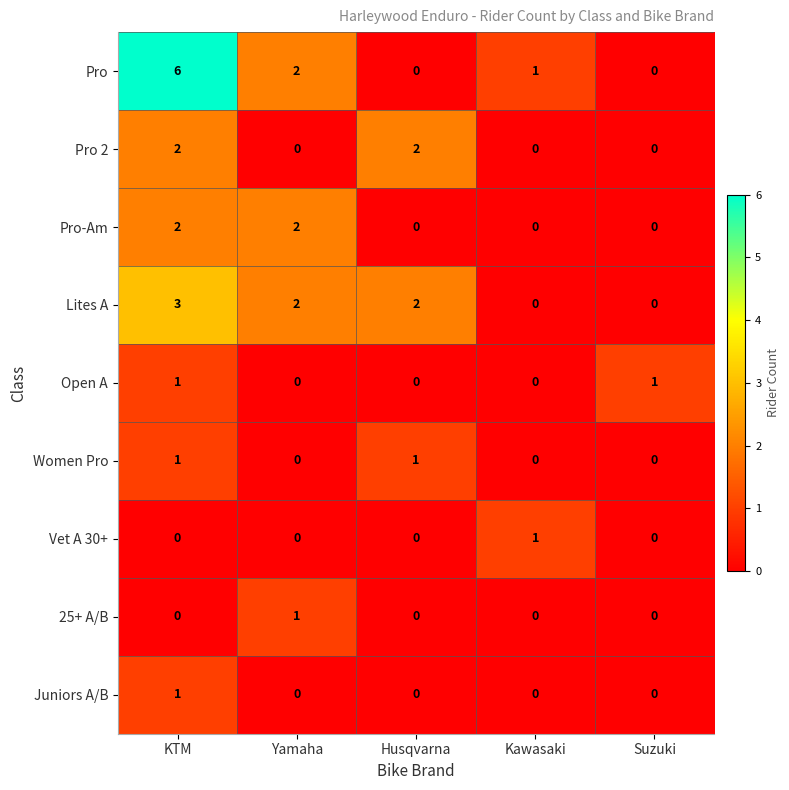

Which series has the widest spread of values?

Pro